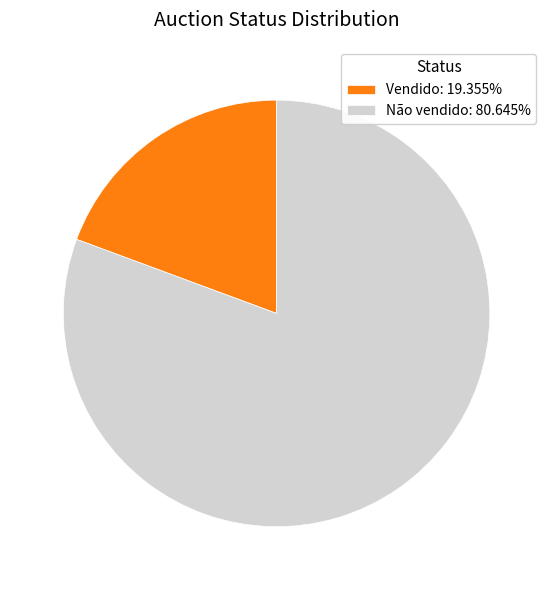

Is the sum of Vendido: 19.355% and Não vendido: 80.645% greater than half?

Yes